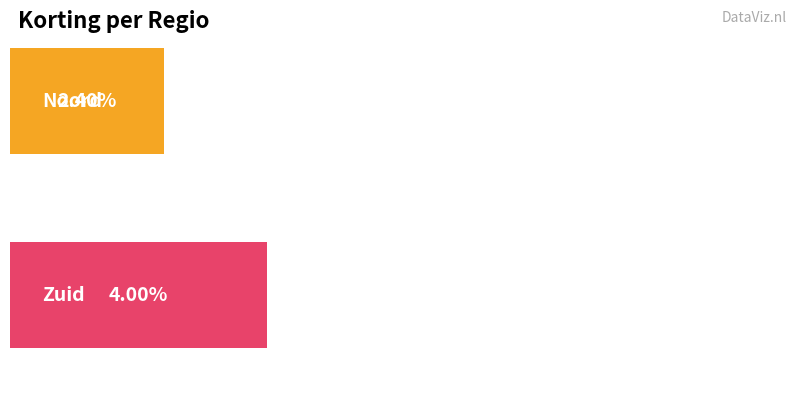

Which label corresponds to the smallest value in the chart?

Noord